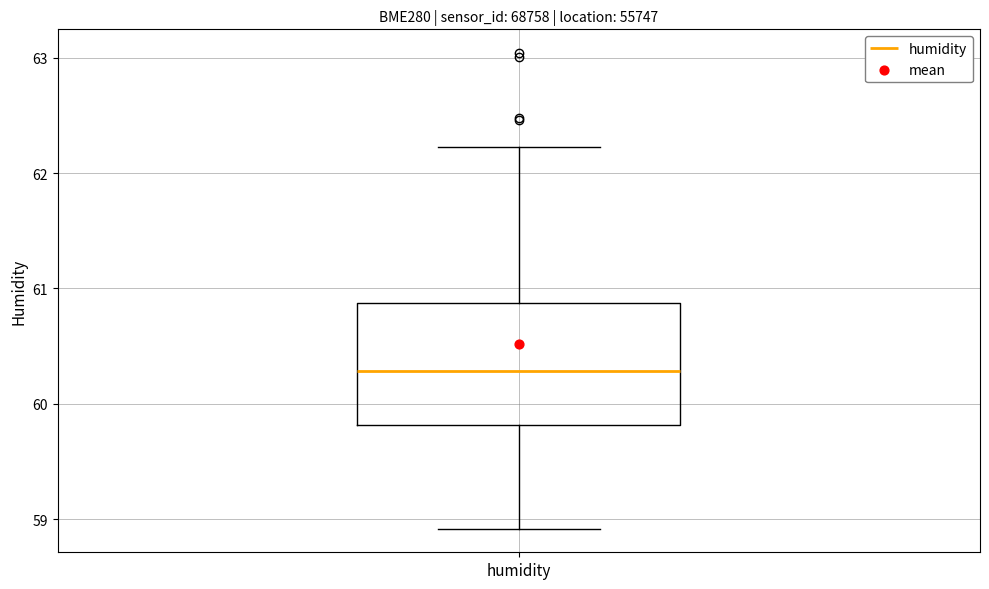

Transcribe this box plot: give where the median line is, the range the box spans, and where the two whiskers end, as read against the y-axis. The values are not printed on the chart, so give them approximately, as read against the axis.

median 60.3, box 59.8 to 60.9, whiskers 58.9 to 62.2